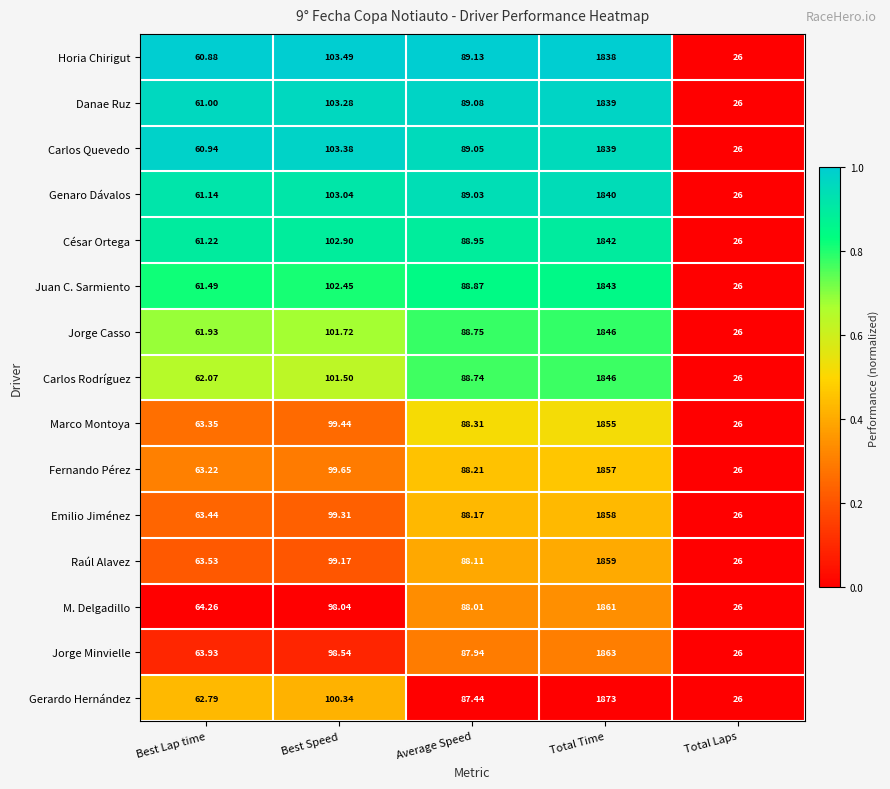

Which category has the lowest value across all series?

Total Laps